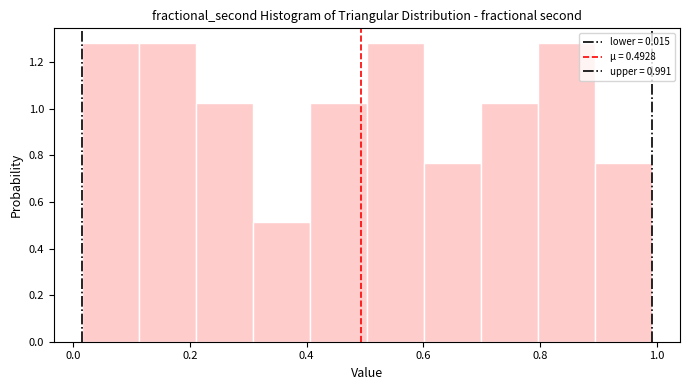

Reading left to right, list every bar in this chart as the range it spans on the x-axis followed by its height. Neither the bar edges nor the heights are printed on the chart, so give them approximately, as read against the axes.

0.02 to 0.12: 1.28
0.12 to 0.22: 1.28
0.22 to 0.30: 1.02
0.30 to 0.40: 0.52
0.40 to 0.50: 1.02
0.50 to 0.60: 1.28
0.60 to 0.70: 0.76
0.70 to 0.80: 1.02
0.80 to 0.90: 1.28
0.90 to 1.00: 0.76